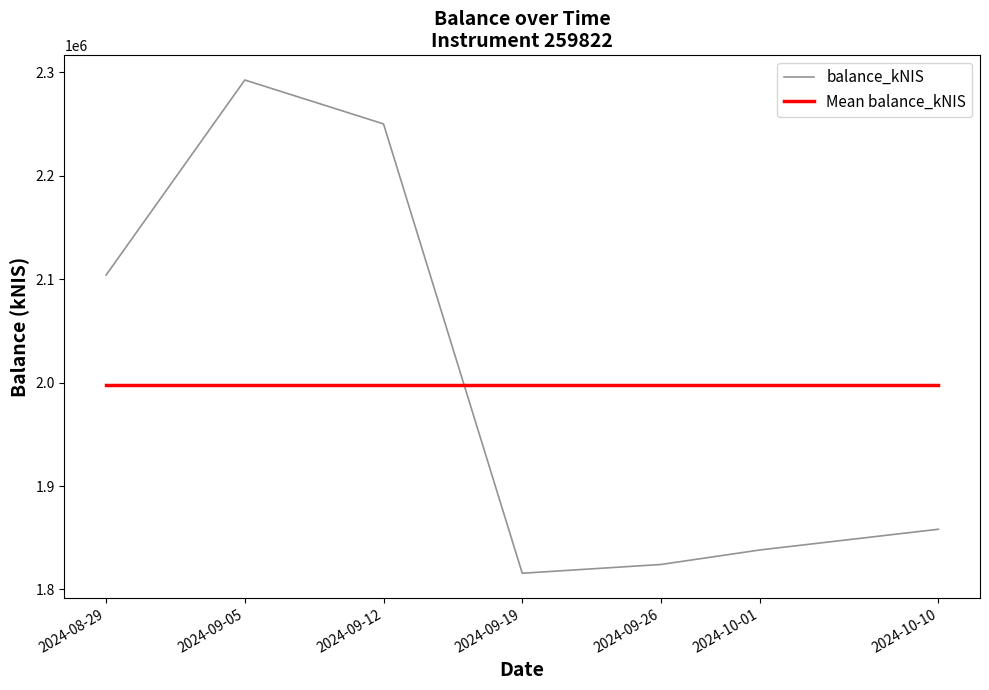

Which series changed the most between 2024-08-29 and 2024-09-26?

balance_kNIS